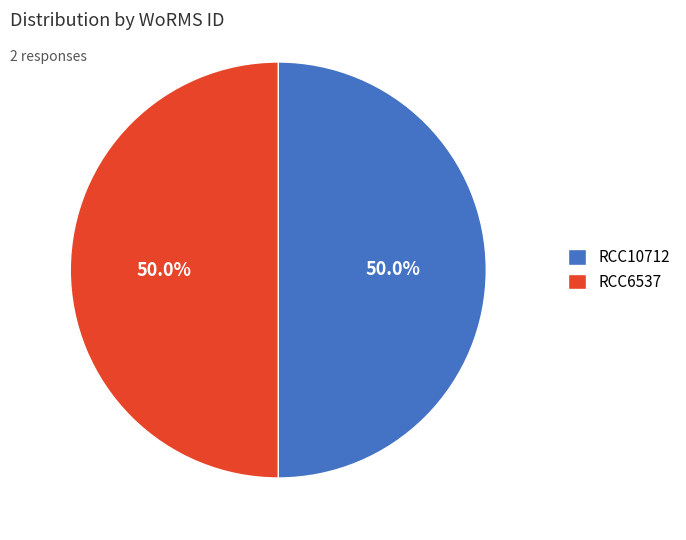

Approximately how many times larger is the value at RCC6537 compared to RCC10712?

1.0